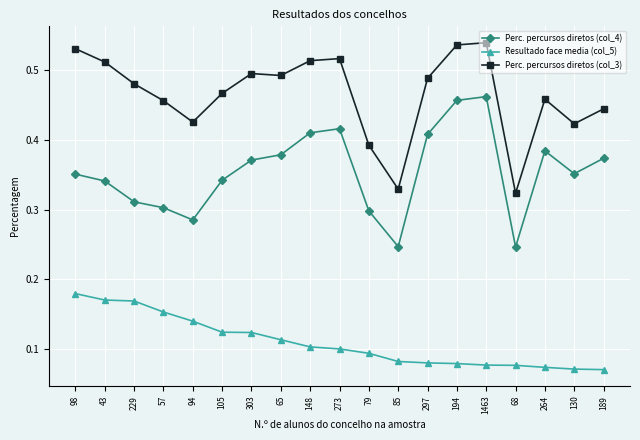

True or false: Resultado face media (col_5) and Perc. percursos diretos (col_4) intersect in this chart.

False